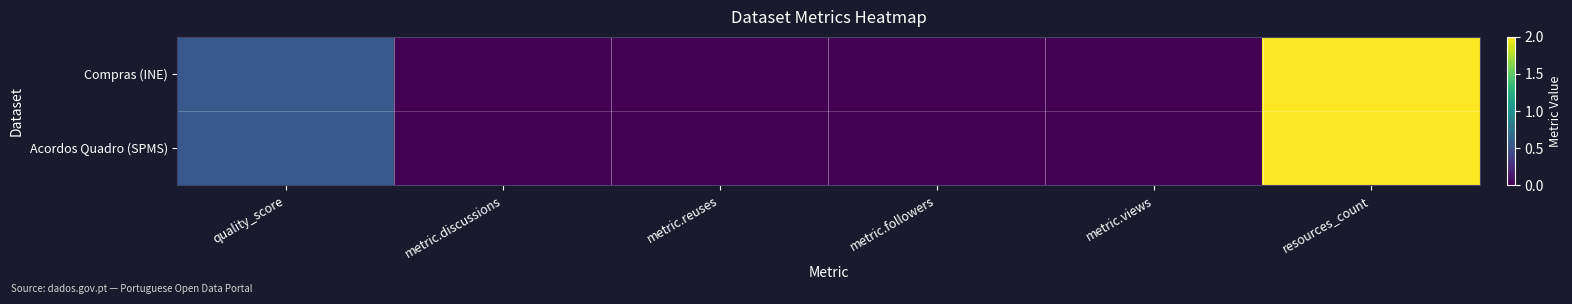

Reading right to left, extract all data points from this chart.

Compras (INE): resources_count=2.0	metric.views=0.0	metric.followers=0.0	metric.reuses=0.0	metric.discussions=0.0	quality_score=0.6
Acordos Quadro (SPMS): resources_count=2.0	metric.views=0.0	metric.followers=0.0	metric.reuses=0.0	metric.discussions=0.0	quality_score=0.6